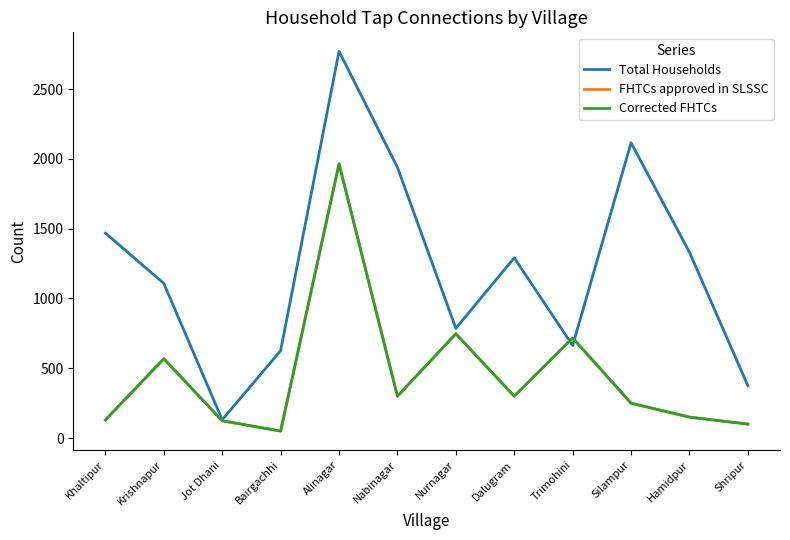

What position from the left is Trimohini?

9